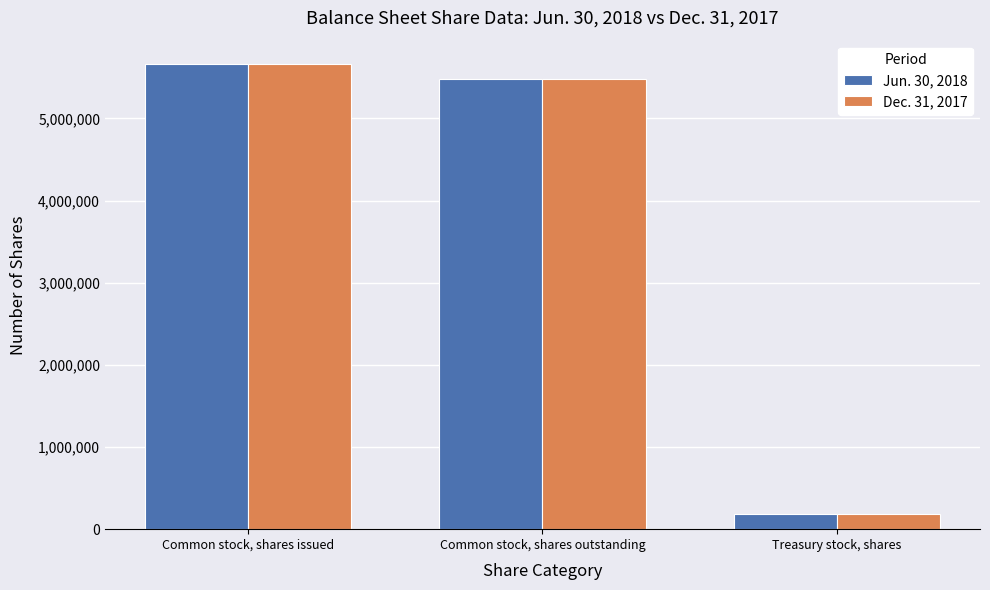

Which series changed the most between Common stock, shares issued and Treasury stock, shares?

Jun. 30, 2018